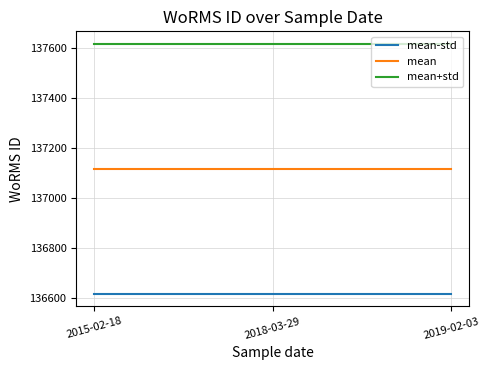

Is this an area chart (filled region under the line)?

No